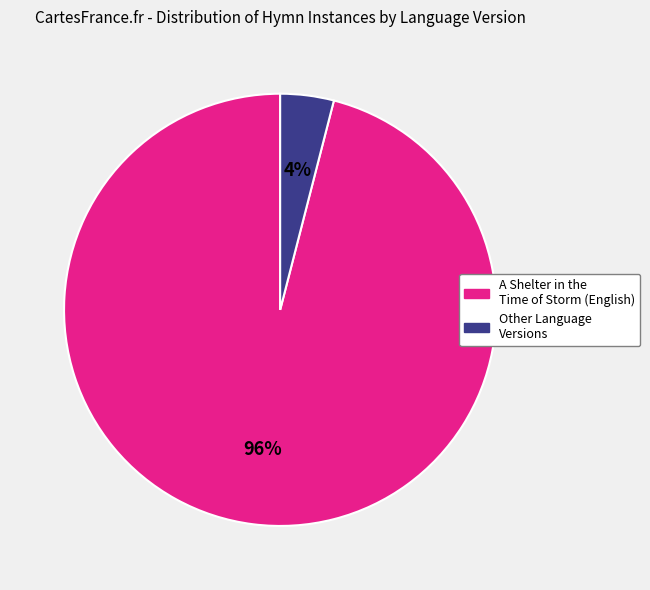

Is there a majority slice in this chart?

Yes